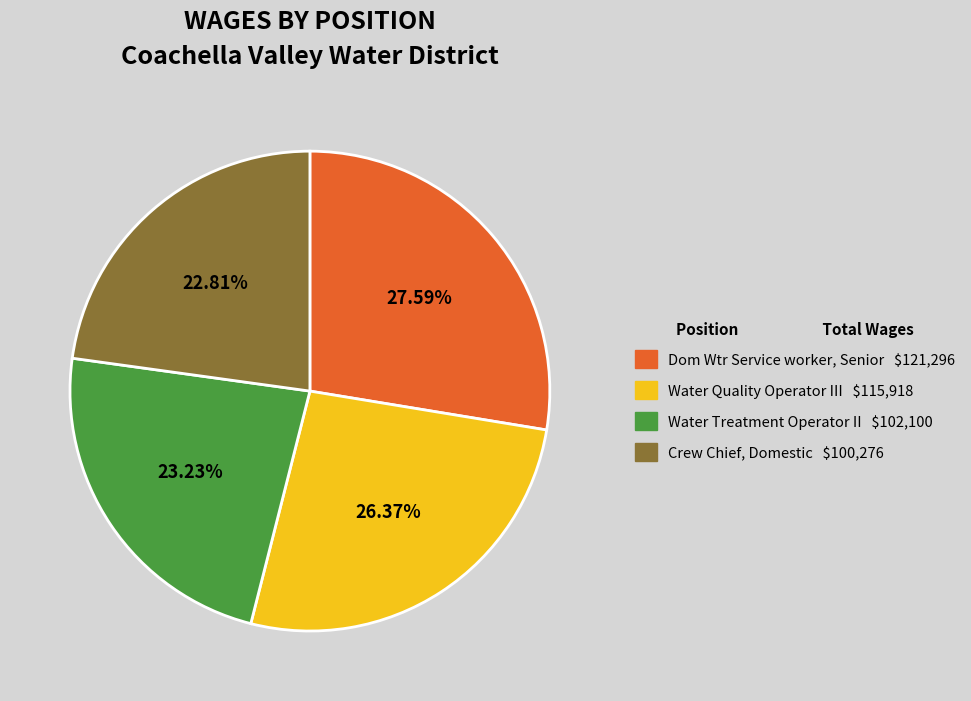

To the nearest percent, what percentage of the pie is Crew Chief, Domestic?

23%